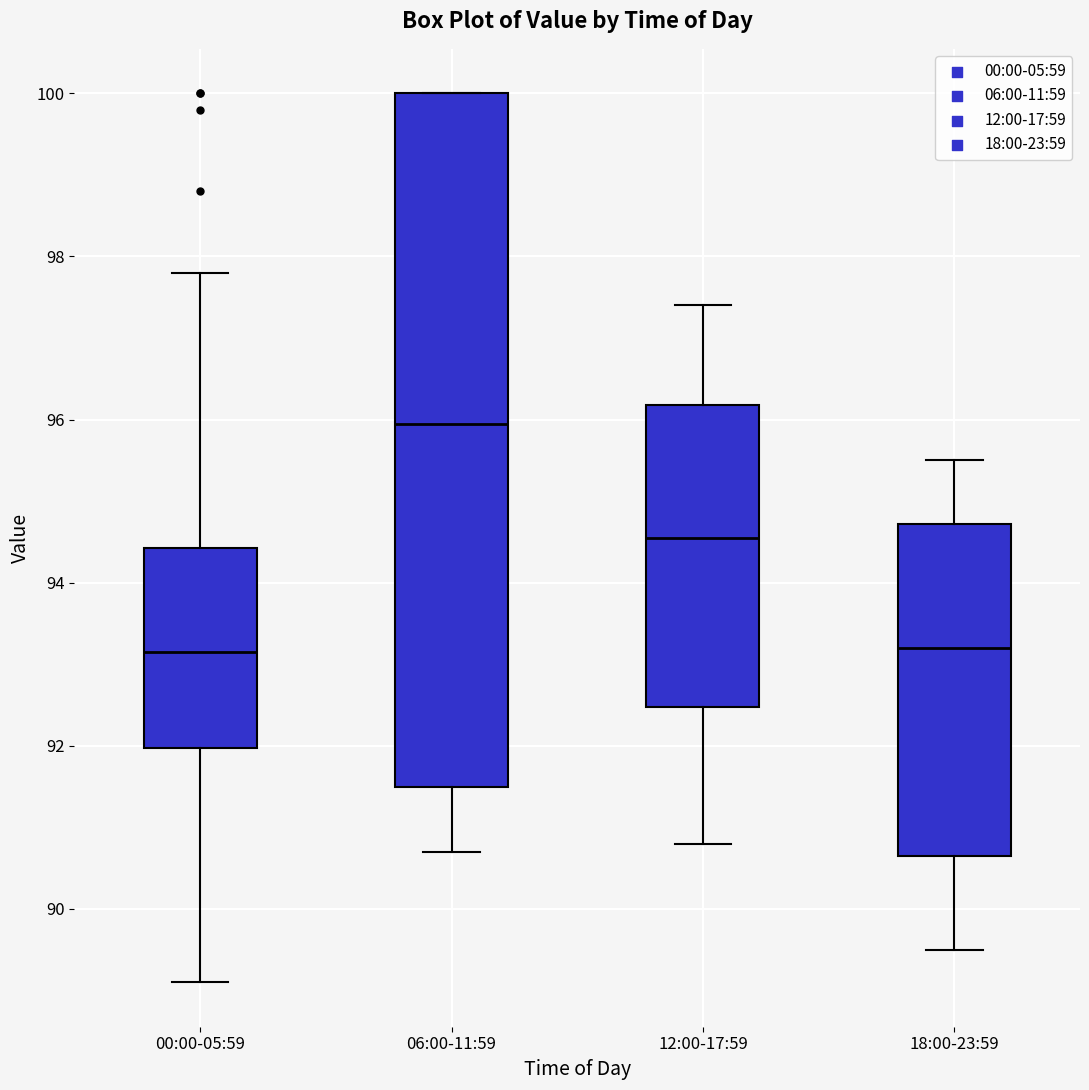

Comparing the boxes themselves (not the whiskers), which one is the tallest?

06:00-11:59